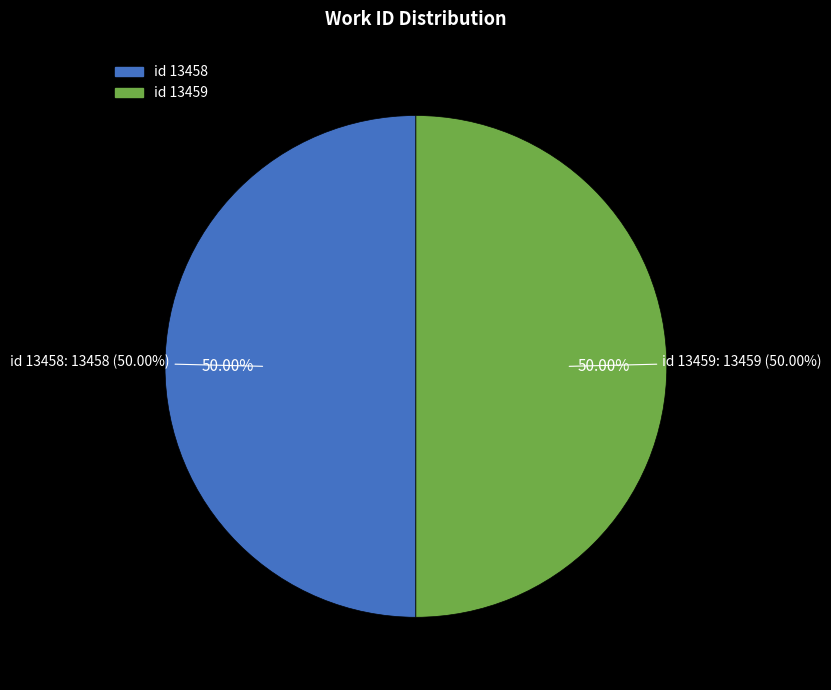

Which has a higher value, 13459 or 13458?

13459